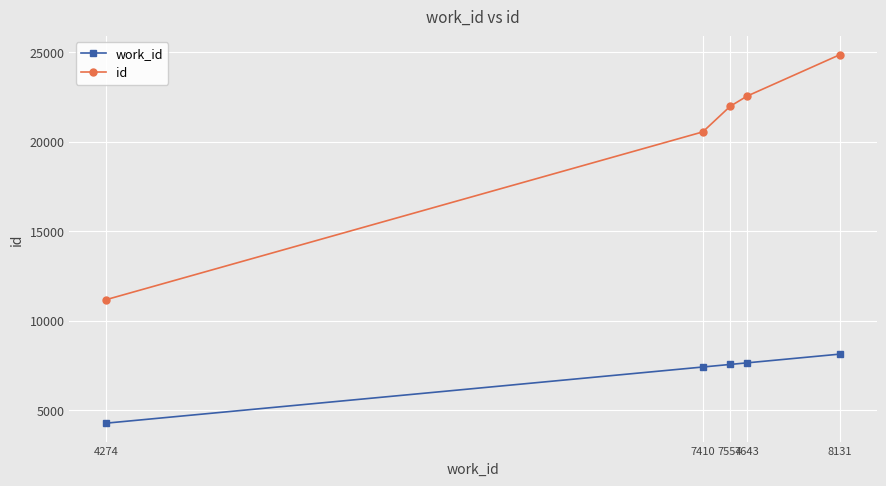

True or false: work_id and id cross at least once.

False